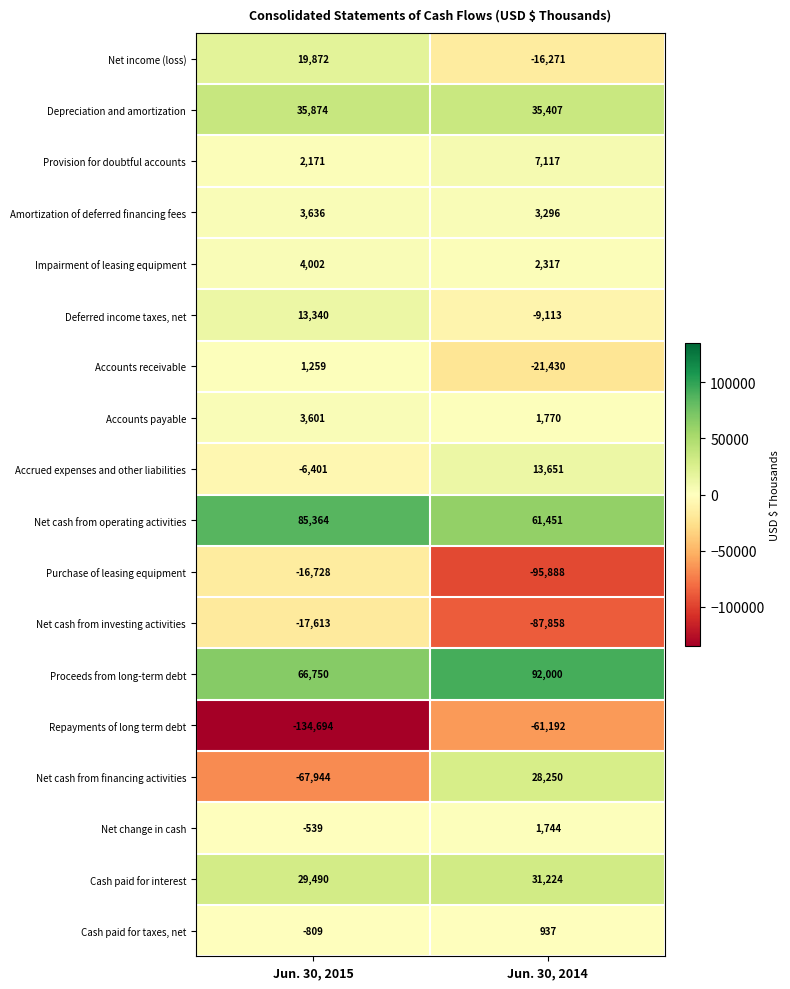

What is the sum of the Repayments of long term debt values at Jun. 30, 2015 and Jun. 30, 2014?

-195886